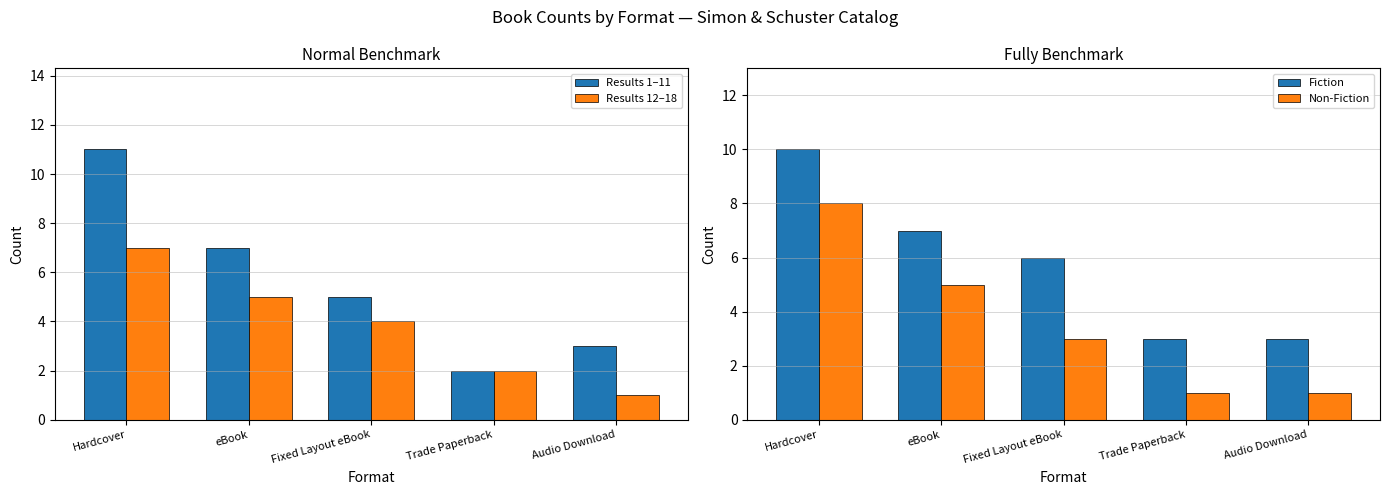

Rank the categories by Results 12–18 value from highest to lowest.

Hardcover, eBook, Fixed Layout eBook, Trade Paperback, Audio Download